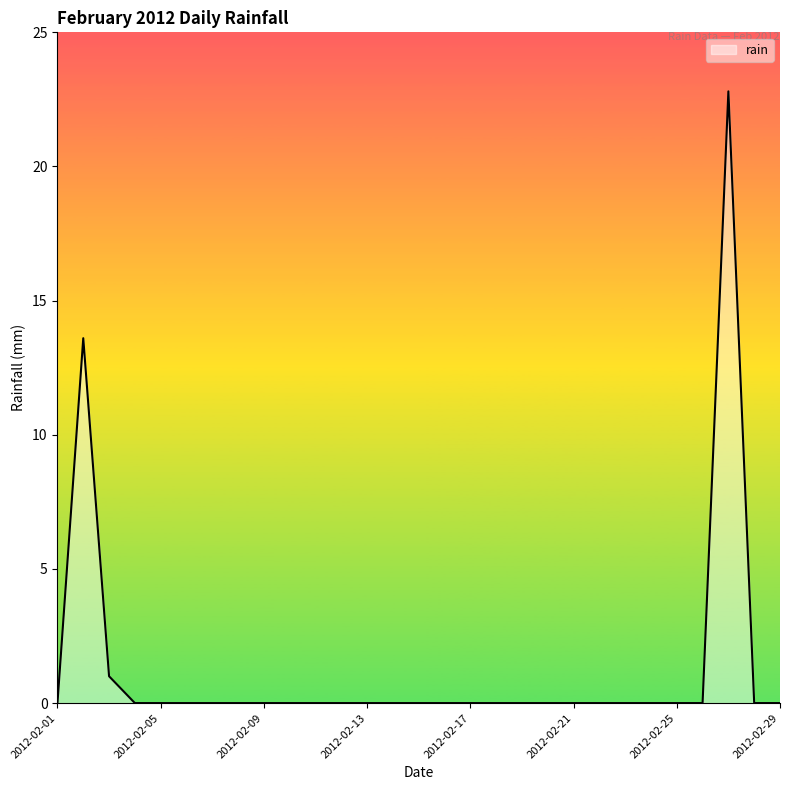

What is the greatest value displayed?

22.8